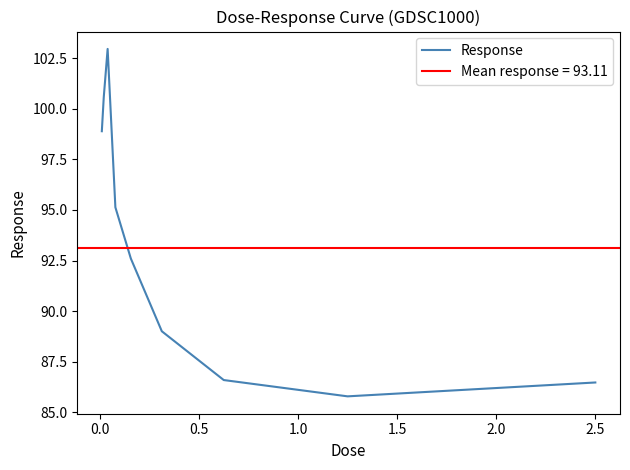

What is the difference between the second highest and second lowest values?

14.1